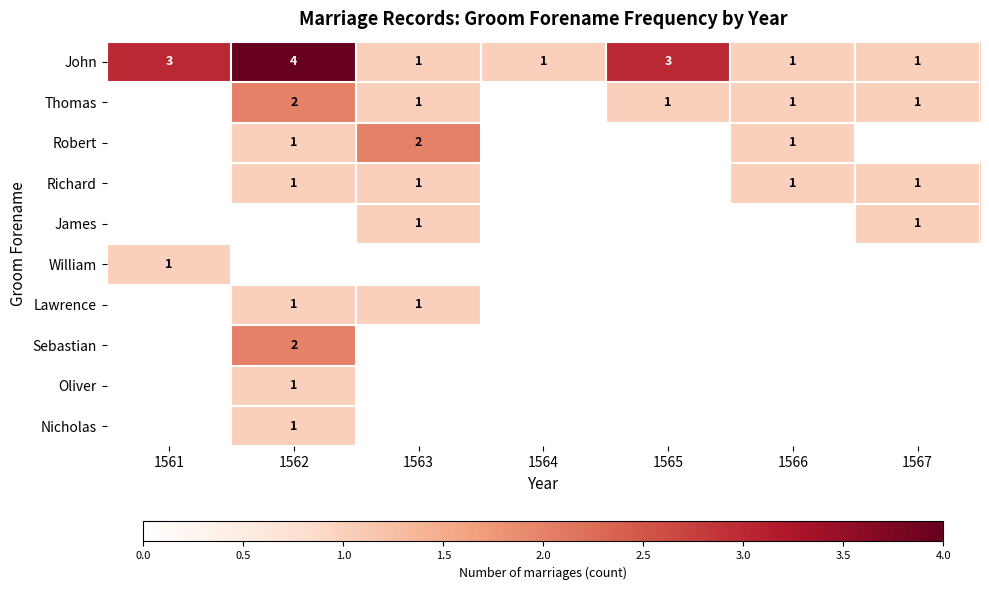

The Sebastian series shows 2 at 1562. True or false?

True